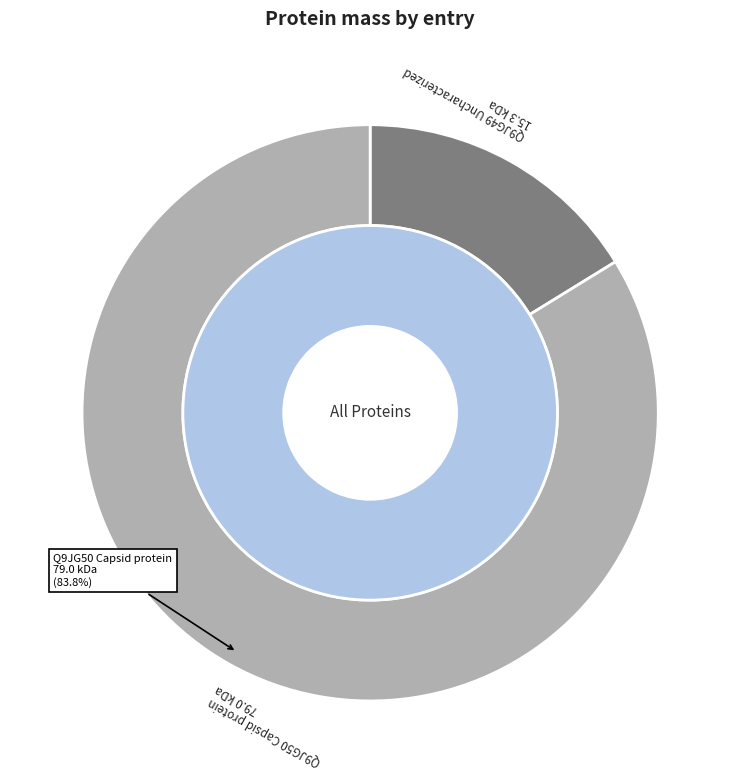

What percentage is the Q9JG50 Capsid protein slice, to the nearest percent?

84%